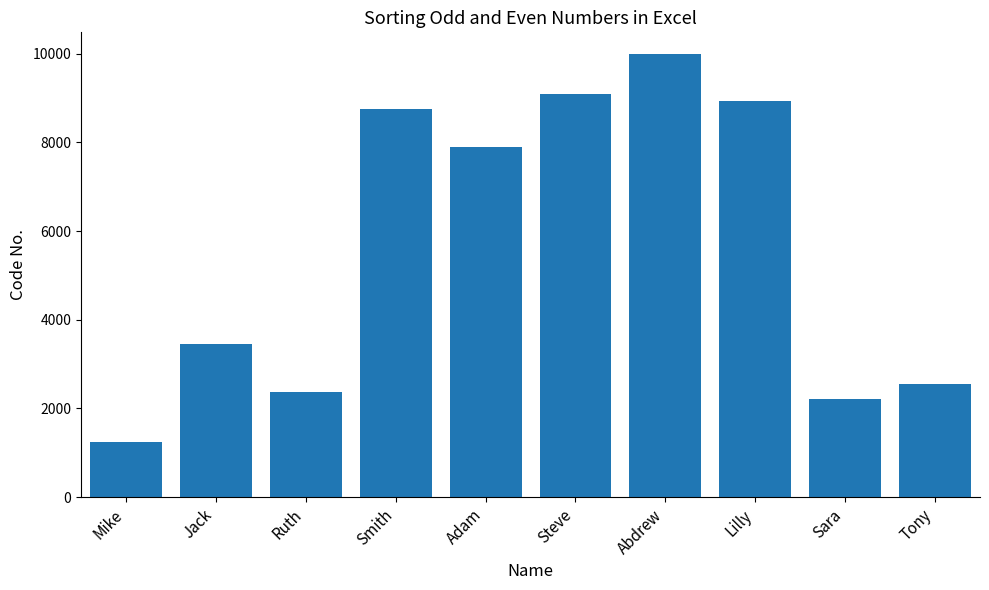

What is the approximate value at Adam, to the nearest 50?

7900